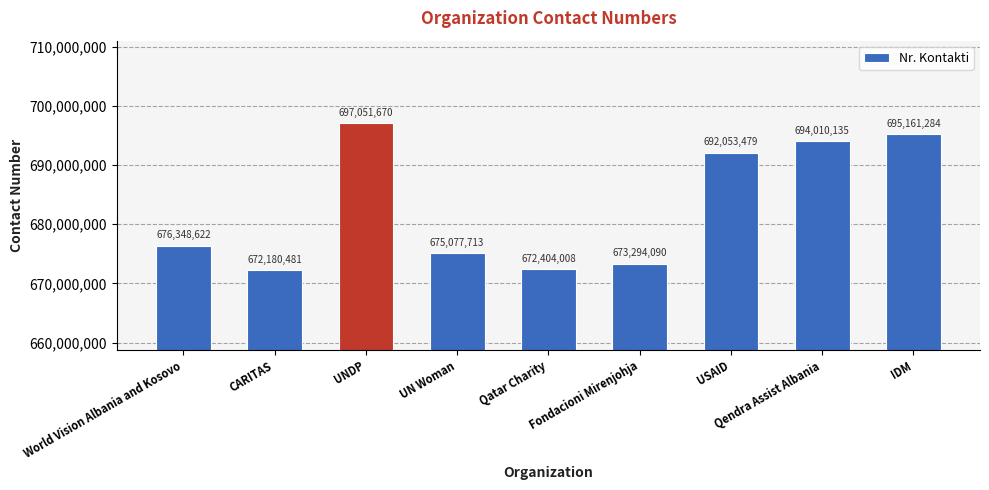

How many series are shown in this chart?

1